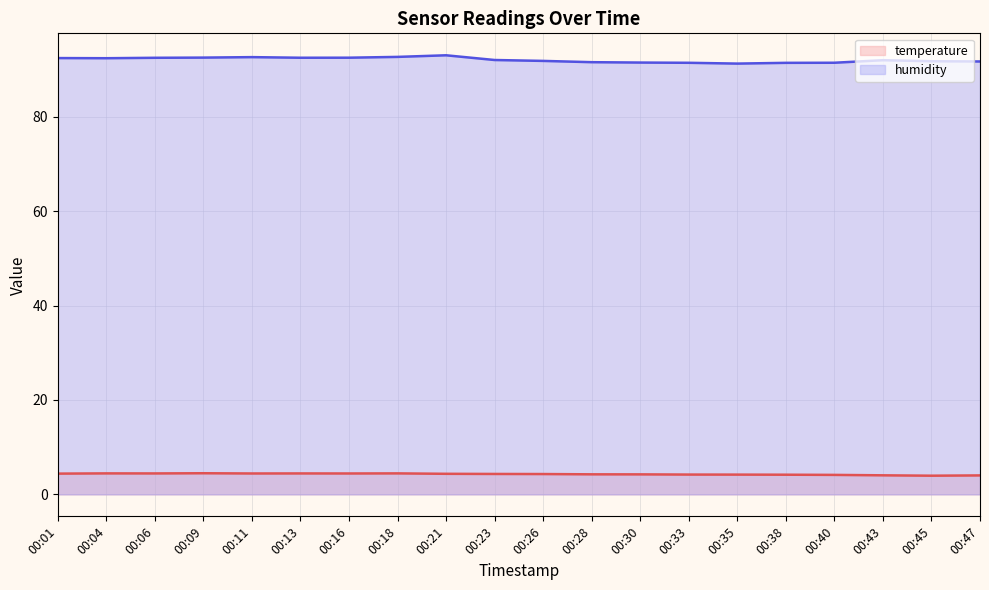

Where is humidity nearest to the value 92?

00:43